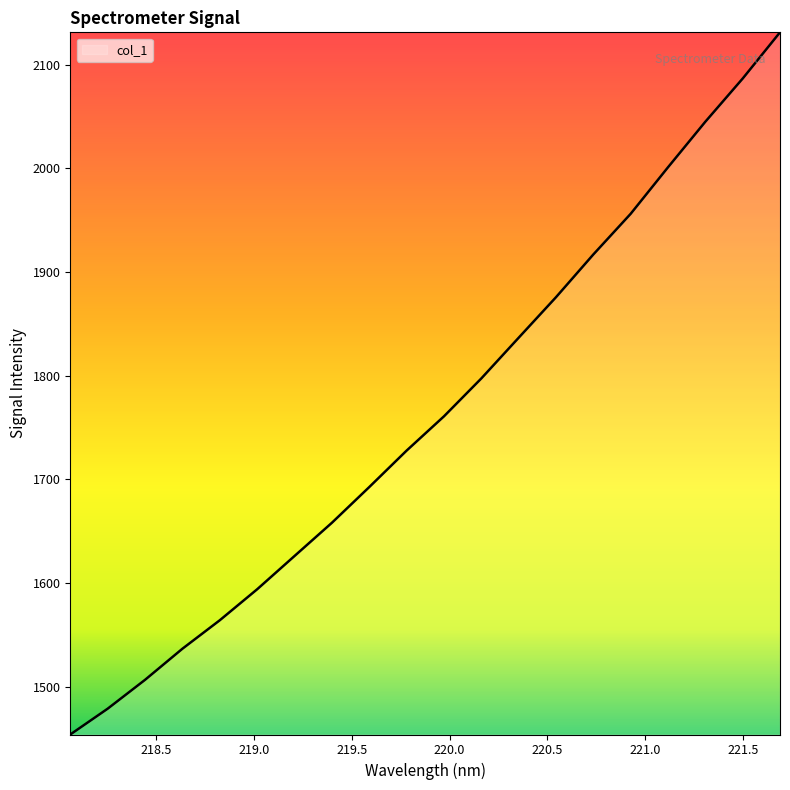

What is the maximum value shown in the chart?

2131.4